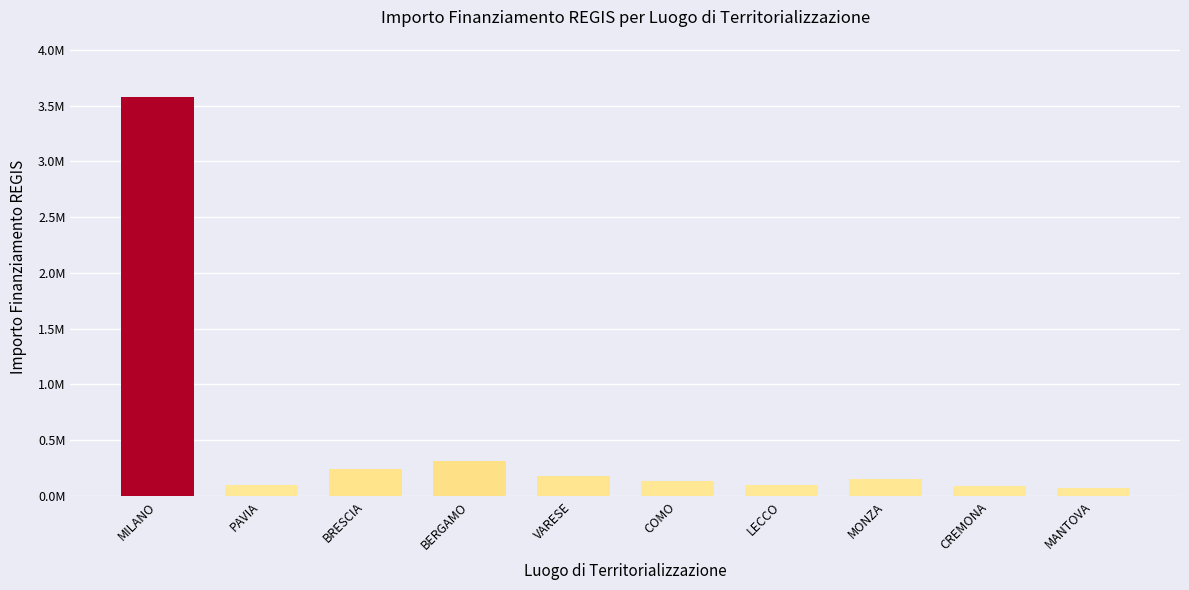

Where is the data nearest to the value 1825727?

BERGAMO